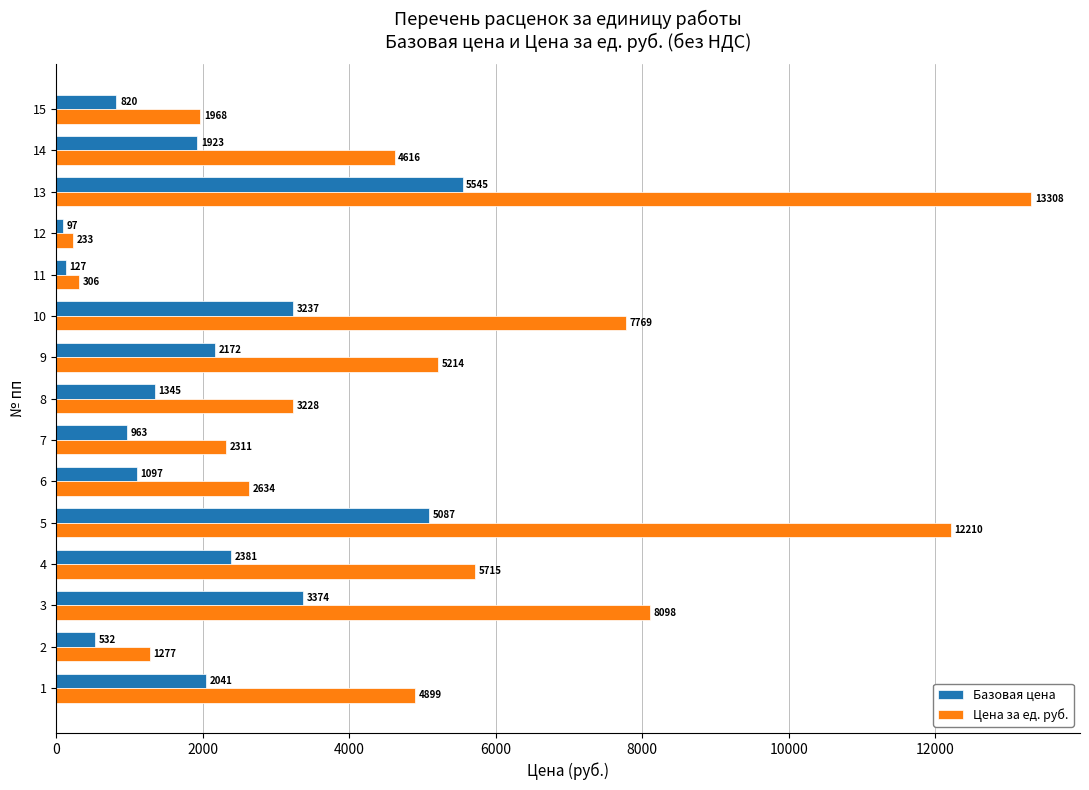

The Цена за ед. руб. series shows 5214.0 at 9. True or false?

True